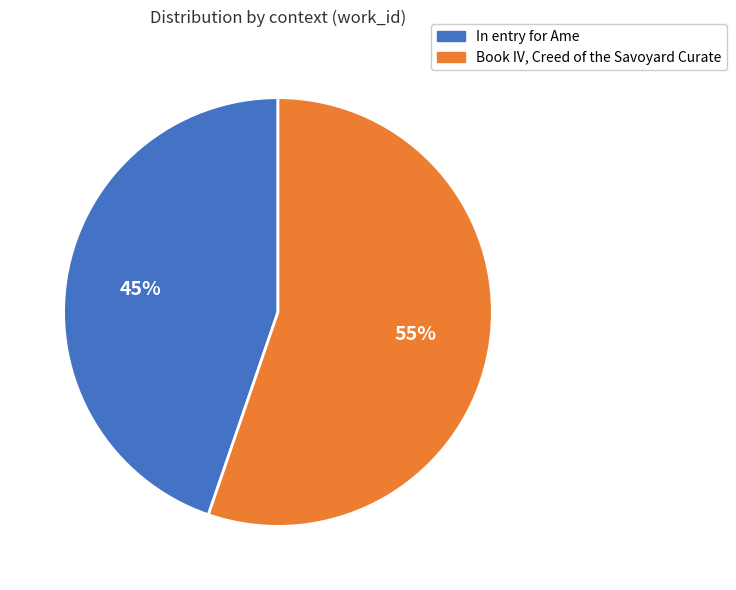

Combined, do In entry for Ame and Book IV, Creed of the Savoyard Curate account for over 50%?

Yes